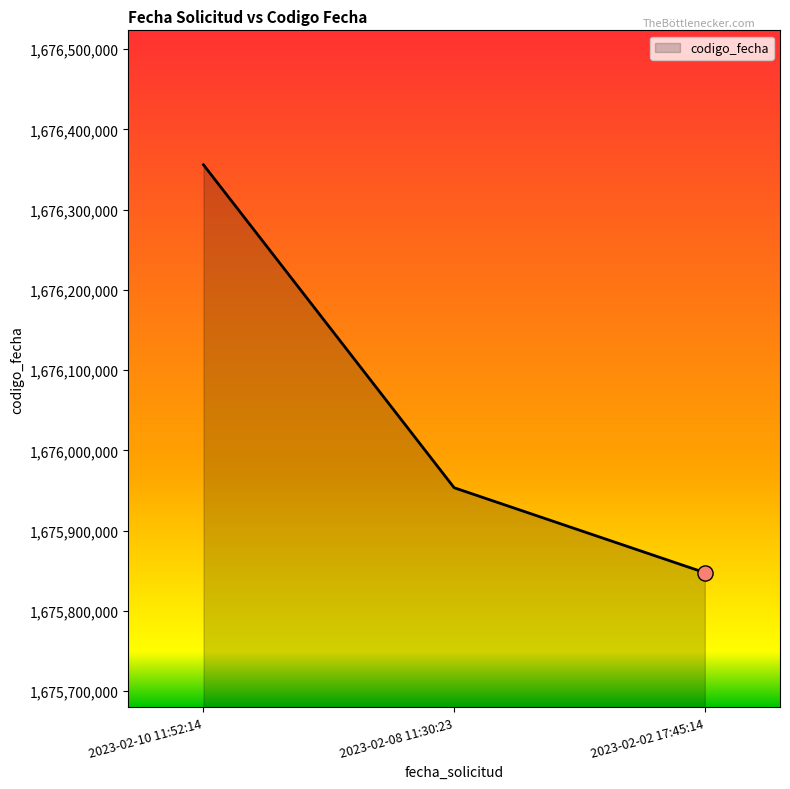

What is the change in value from 2023-02-10 11:52:14 to 2023-02-02 17:45:14?

-508386